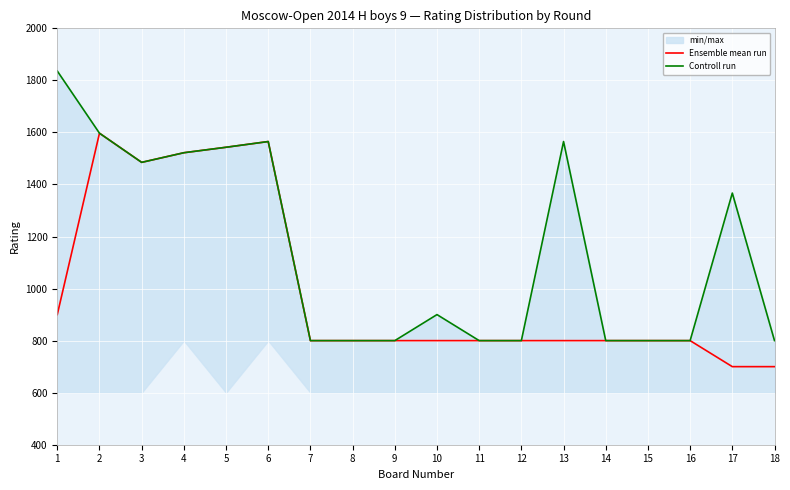

Between 12 and 16, which series saw the biggest shift?

Ensemble mean run